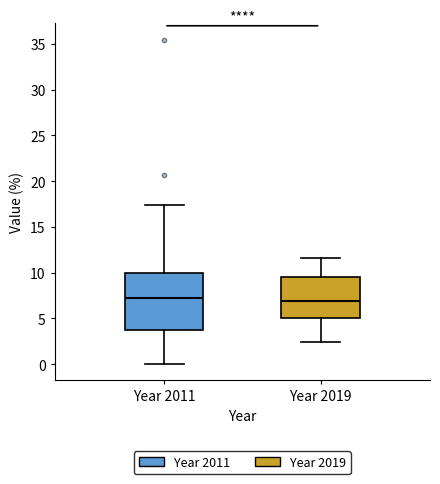

Reading left to right, read every box against the y-axis: the position of its median line, the range the box covers, and the ends of its whiskers. The values are not printed on the chart, so give them approximately, as read against the axis.

Year 2011: median 7.0, box 3.5 to 10.0, whiskers 0.0 to 17.5
Year 2019: median 7.0, box 5.0 to 9.5, whiskers 2.5 to 11.5